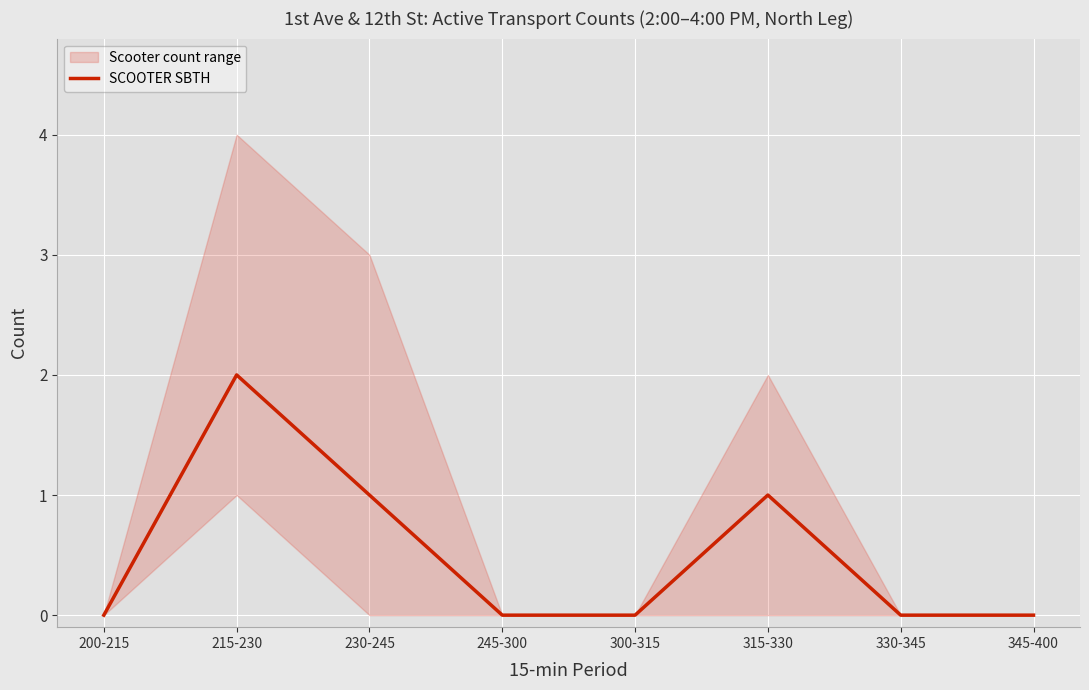

Rank the categories by value from lowest to highest.

200-215, 245-300, 300-315, 330-345, 345-400, 230-245, 315-330, 215-230